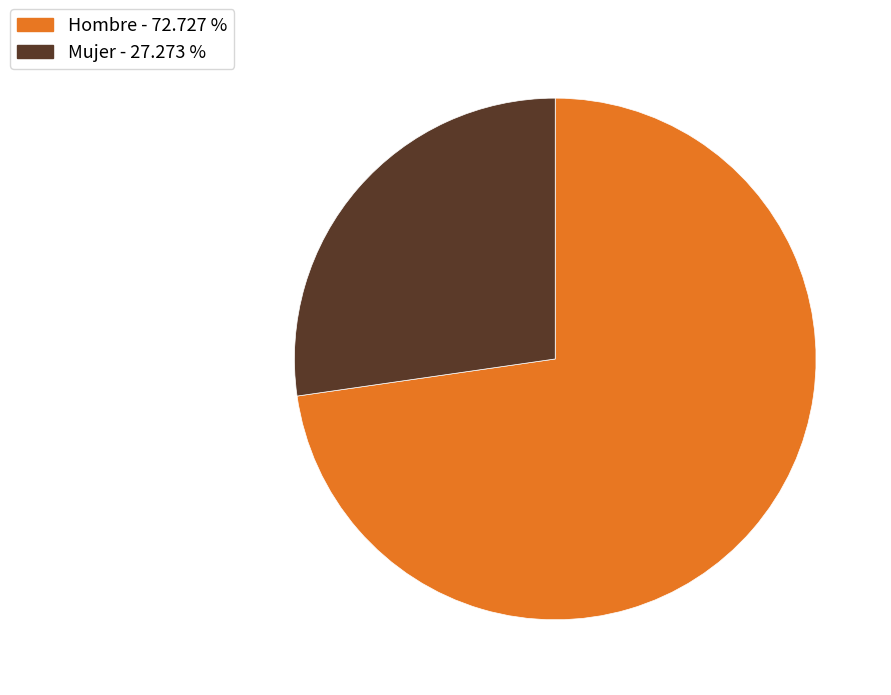

The Hombre slice represents 65% of the pie. True or false?

False